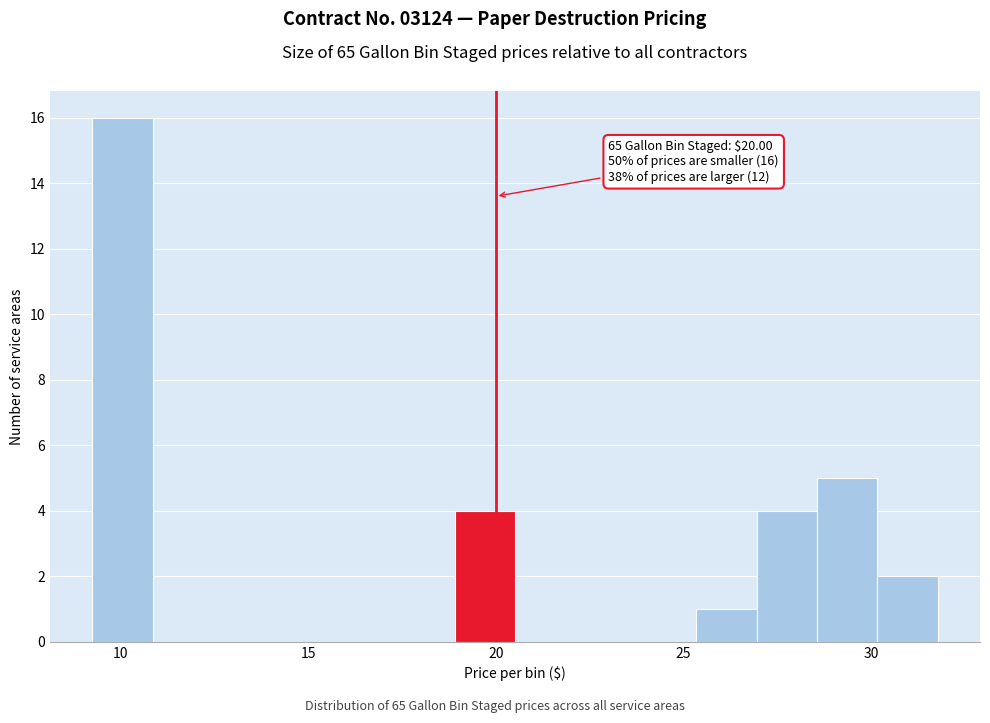

Around what value on the x-axis is the tallest bar? Give the approximate position of its centre, as read against the axis.

10.0